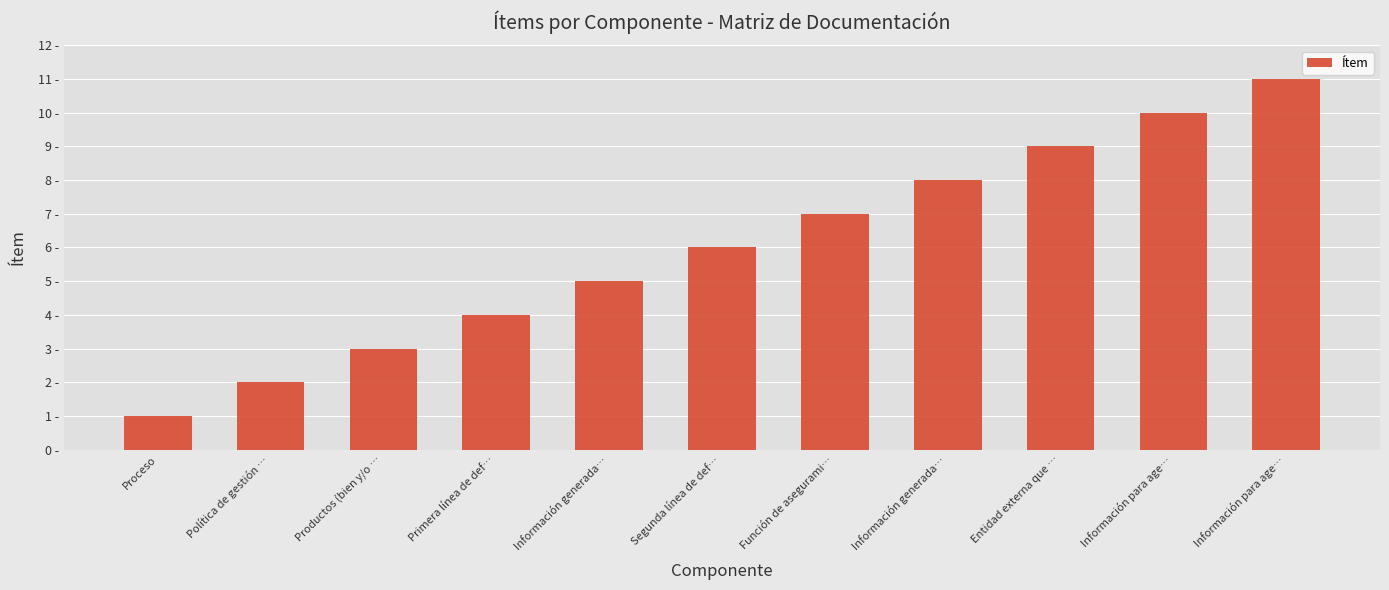

Read the value at Información generada…, to the nearest 5.

5